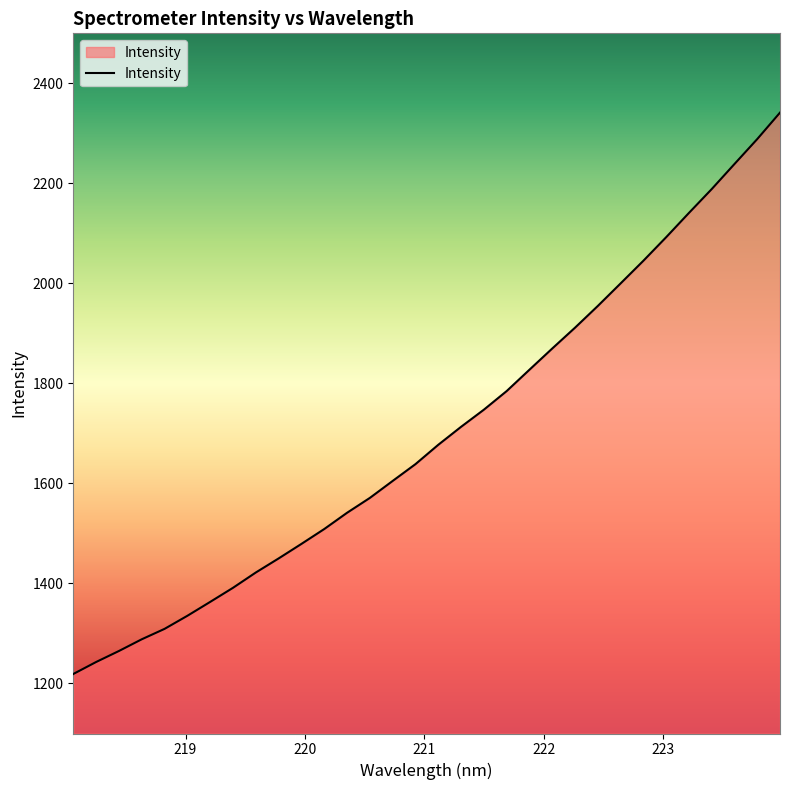

What is the difference between the maximum and minimum values?

1122.5